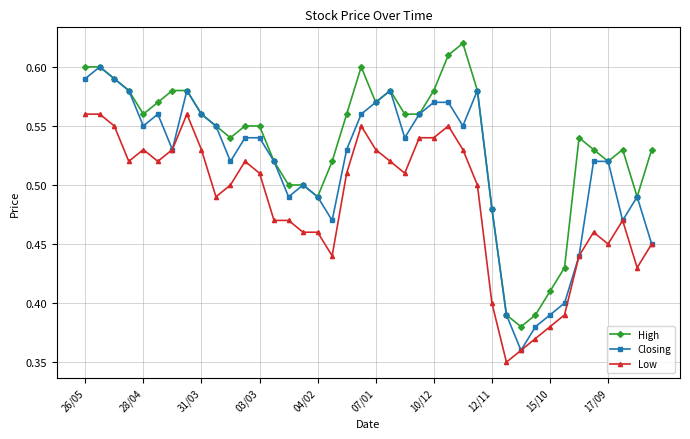

Rank the series by their maximum value, from highest to lowest.

High, Closing, Low